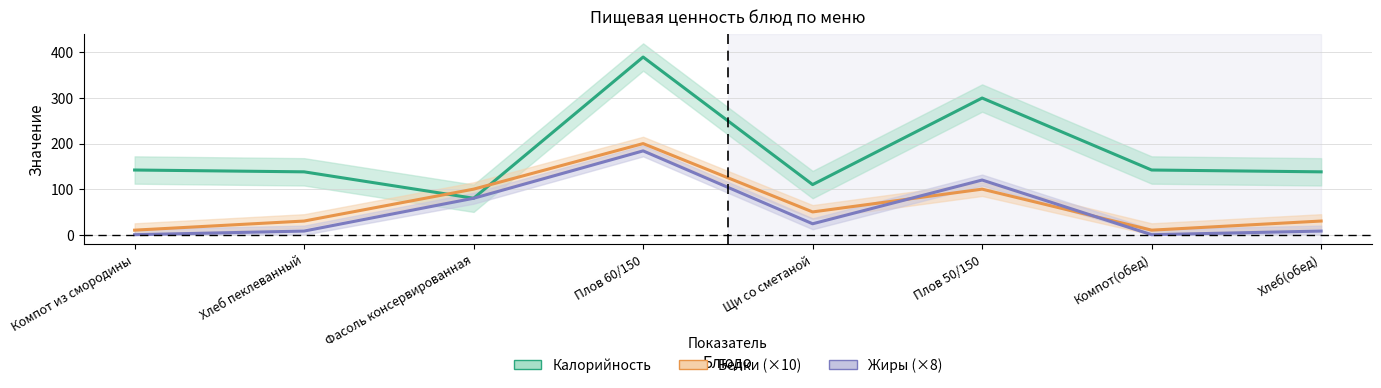

How many values in the Жиры (×8) series are below 24?

4